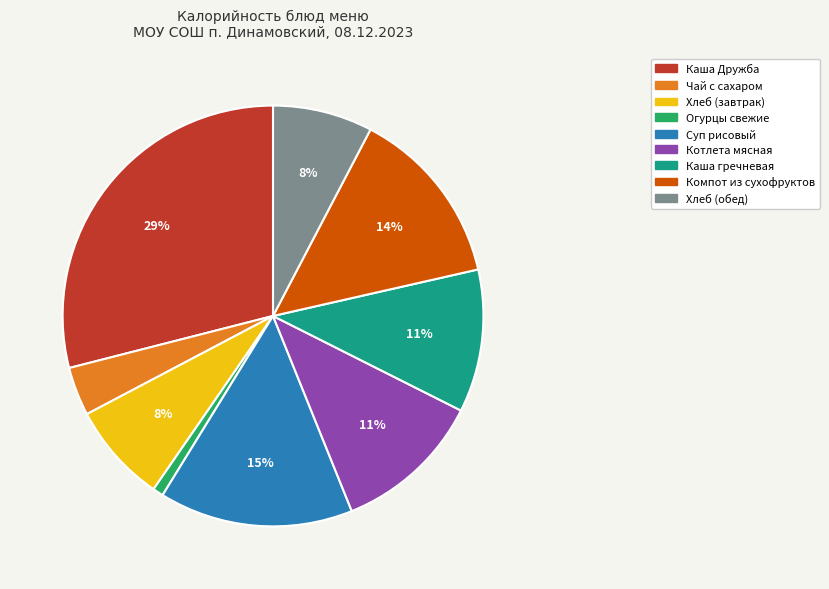

What percentage is the Огурцы свежие slice, to the nearest percent?

1%